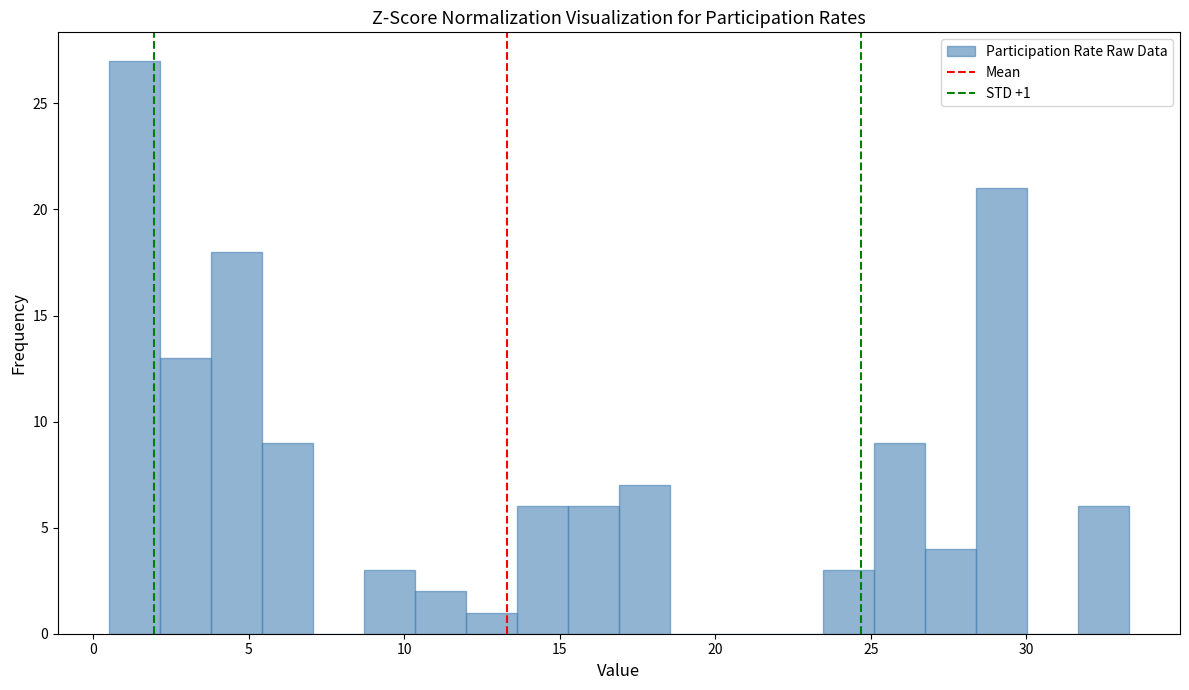

Read against the x-axis, roughly where is the centre of the tallest bar?

1.5